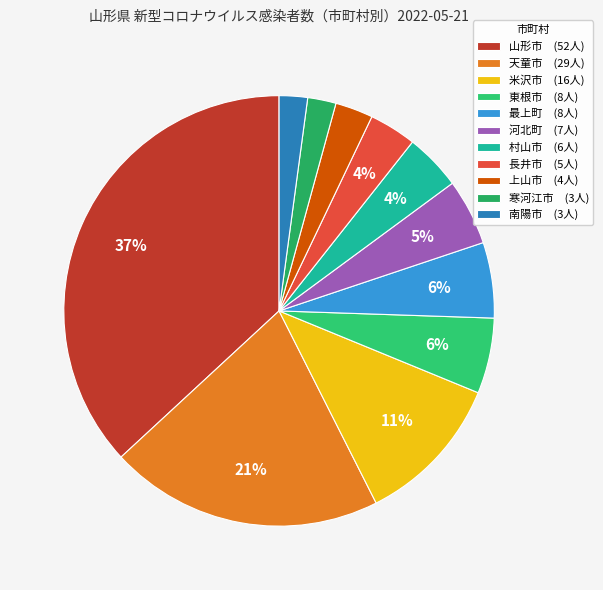

What is the change in value from 上山市 to 寒河江市?

-1